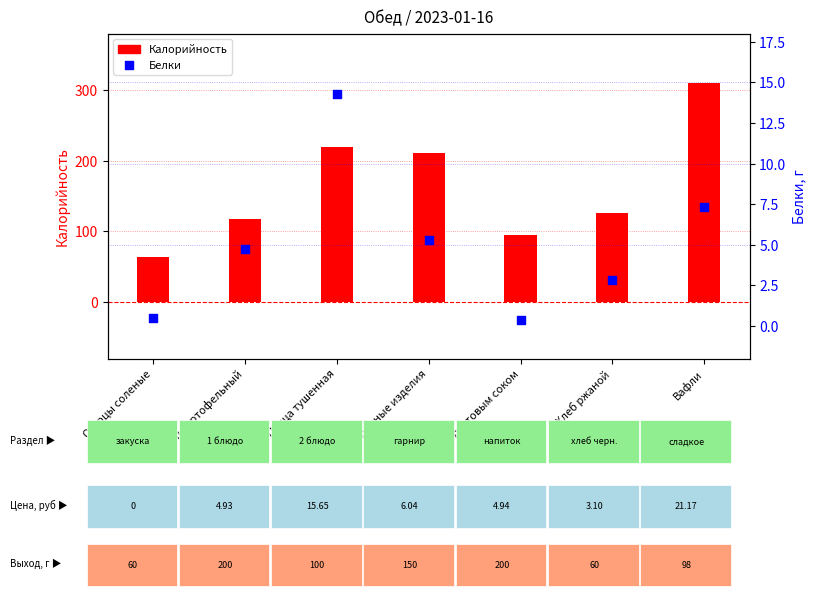

At how many categories does at least one series exceed 181?

3